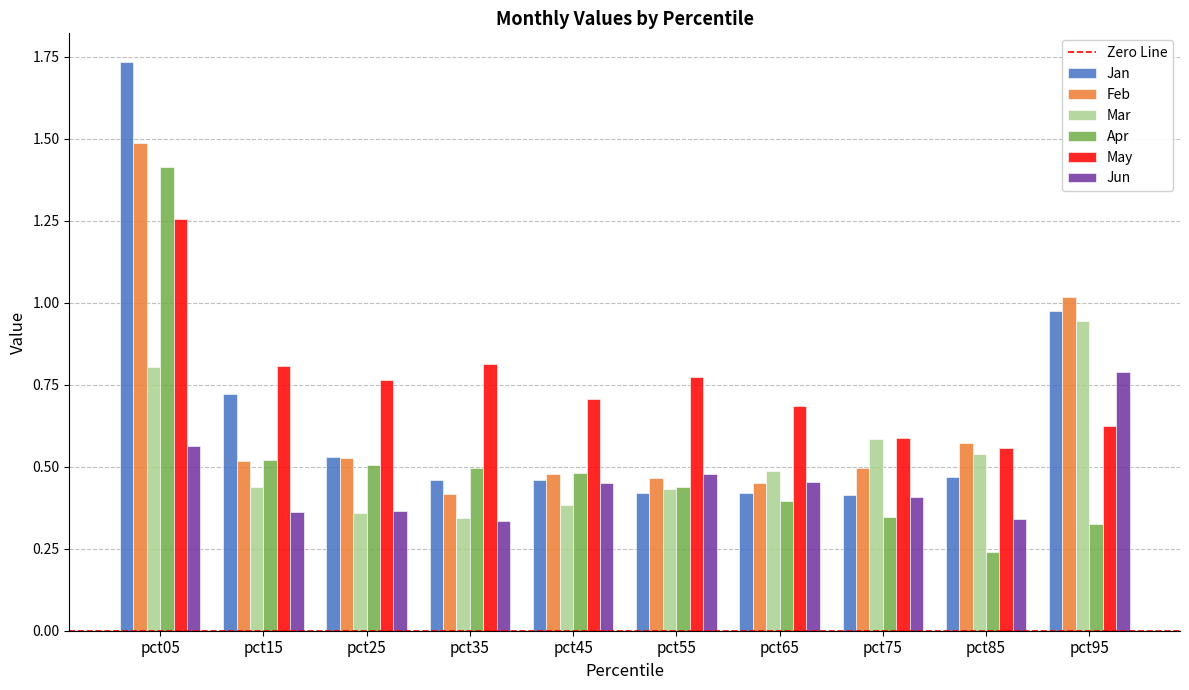

Is it true that Jan equals 0.6 at pct35?

False